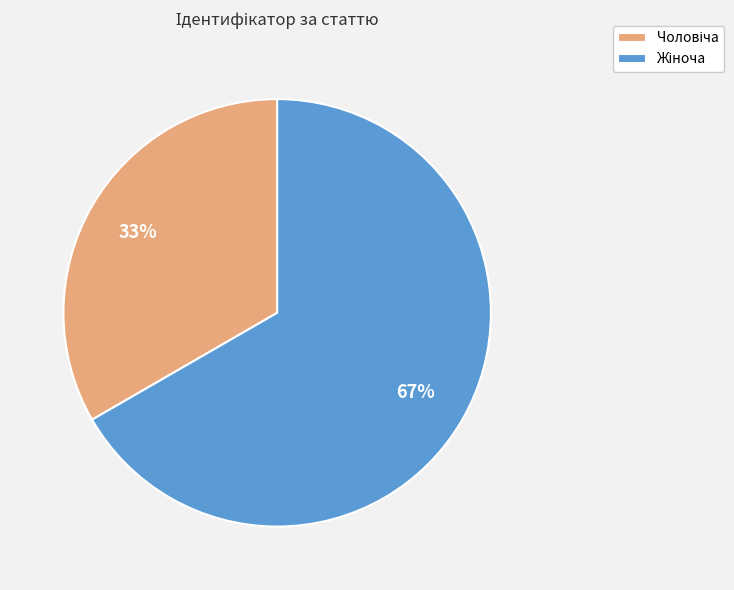

Does any single category account for the majority?

Yes